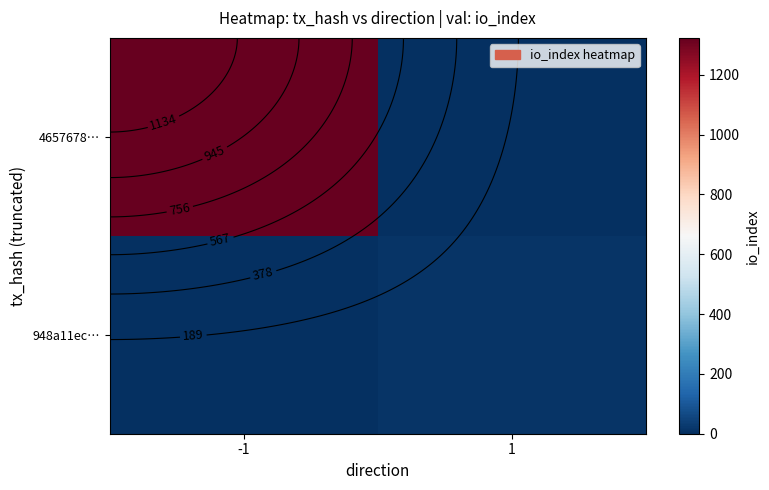

What is the greatest value displayed?

1323